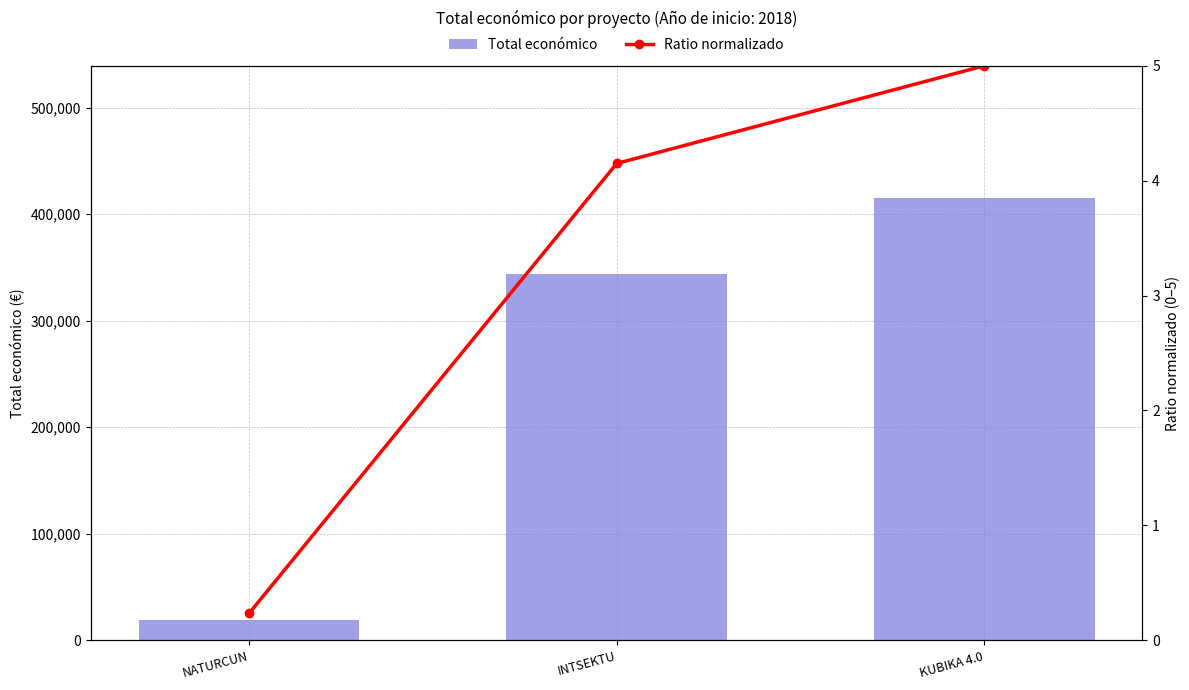

What is the difference between the maximum and second lowest values in the Ratio normalizado series?

0.9